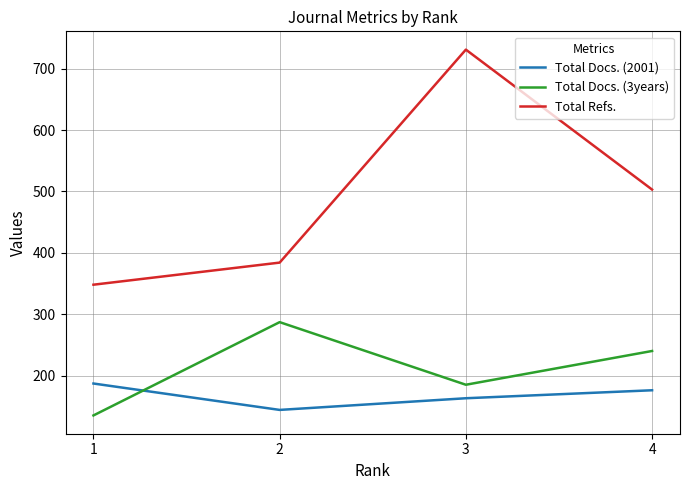

What are all the series names shown in the legend?

Total Docs. (2001), Total Docs. (3years), Total Refs.